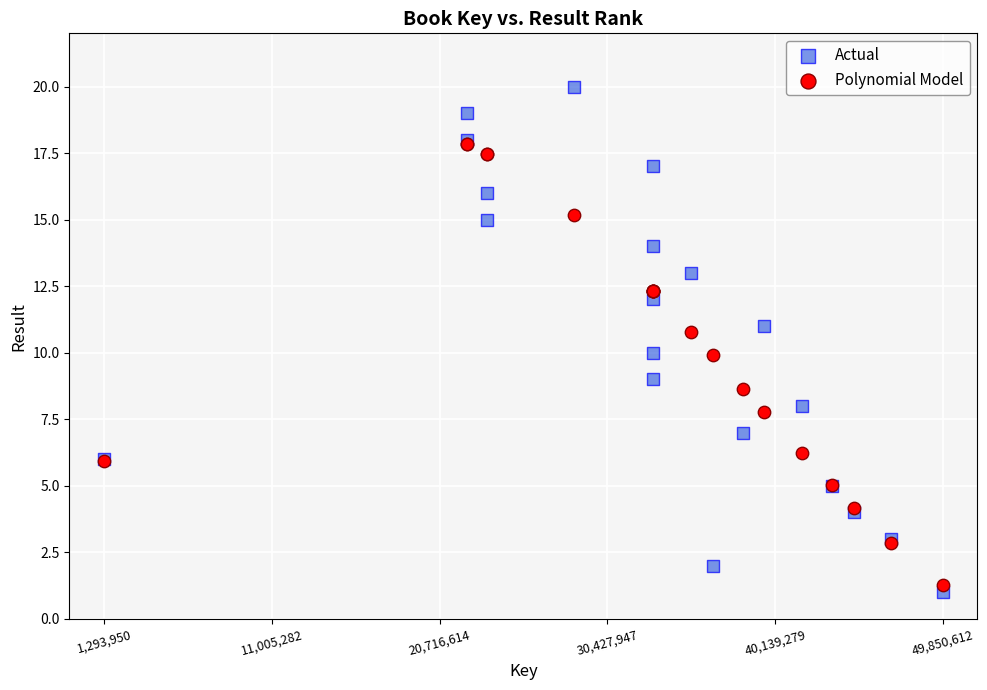

What are all the series names shown in the legend?

Actual, Polynomial Model